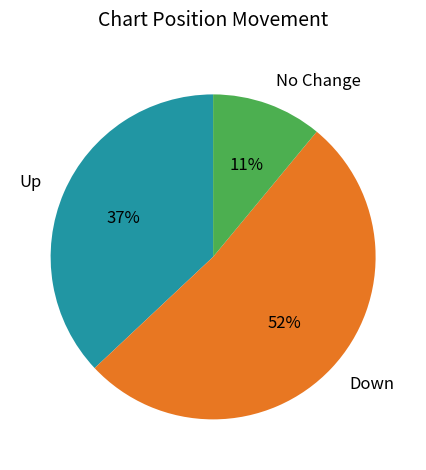

Which slice is the largest?

Down